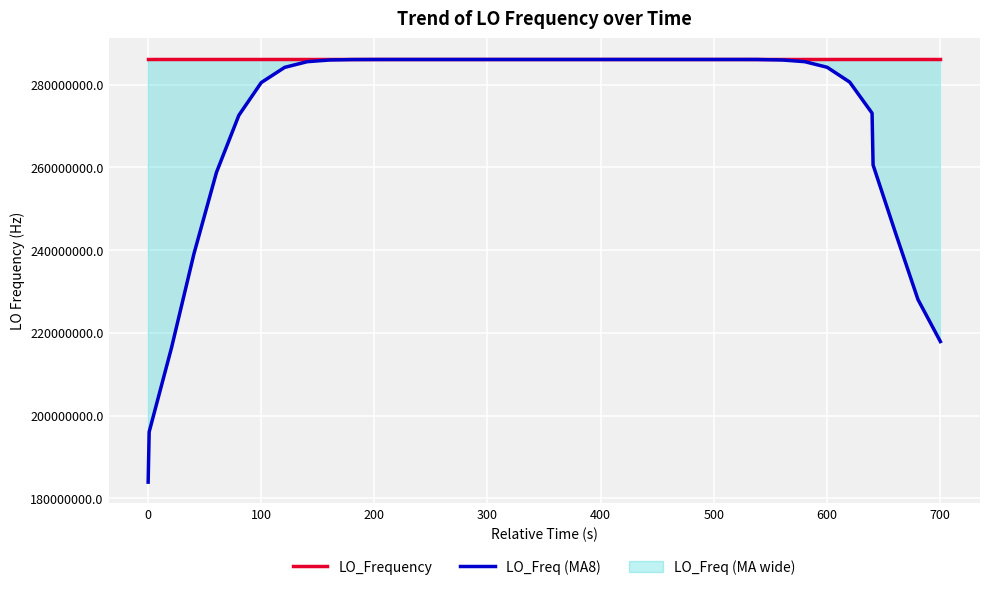

What is the maximum value for LO_Frequency?

286047008.7